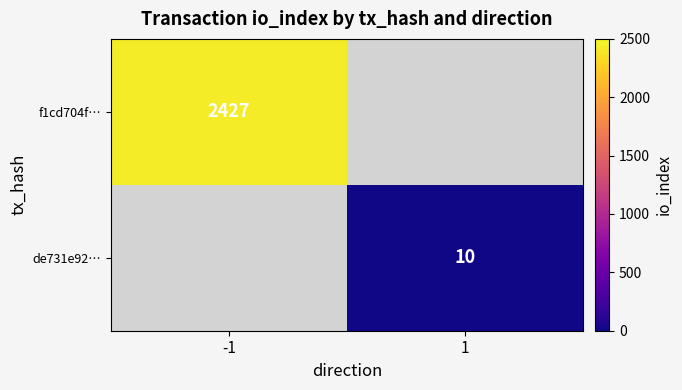

Is it true that de731e92… equals 10.0 at 1?

True